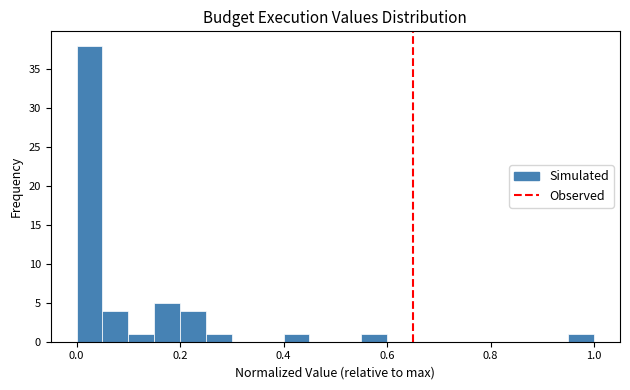

Read against the x-axis, roughly where is the centre of the tallest bar?

0.02